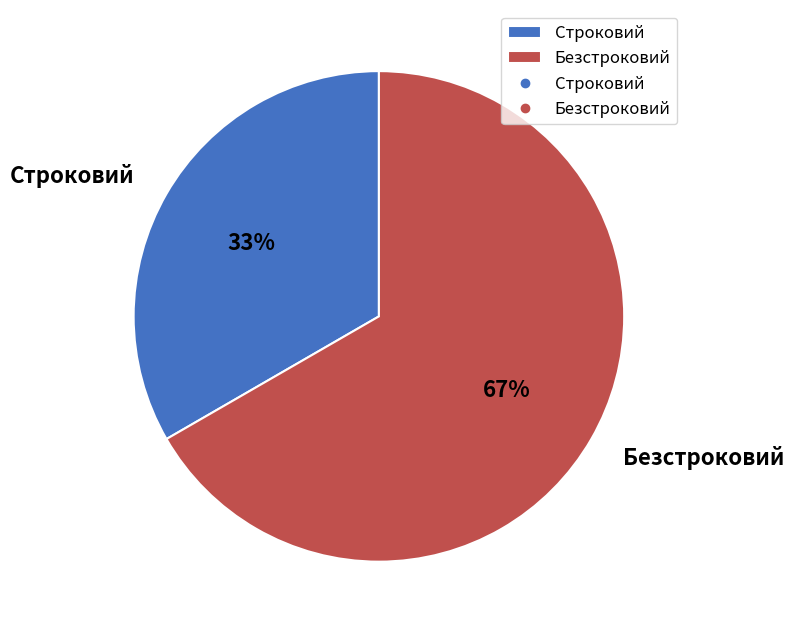

Rank the categories by value from highest to lowest.

Безстроковий, Строковий